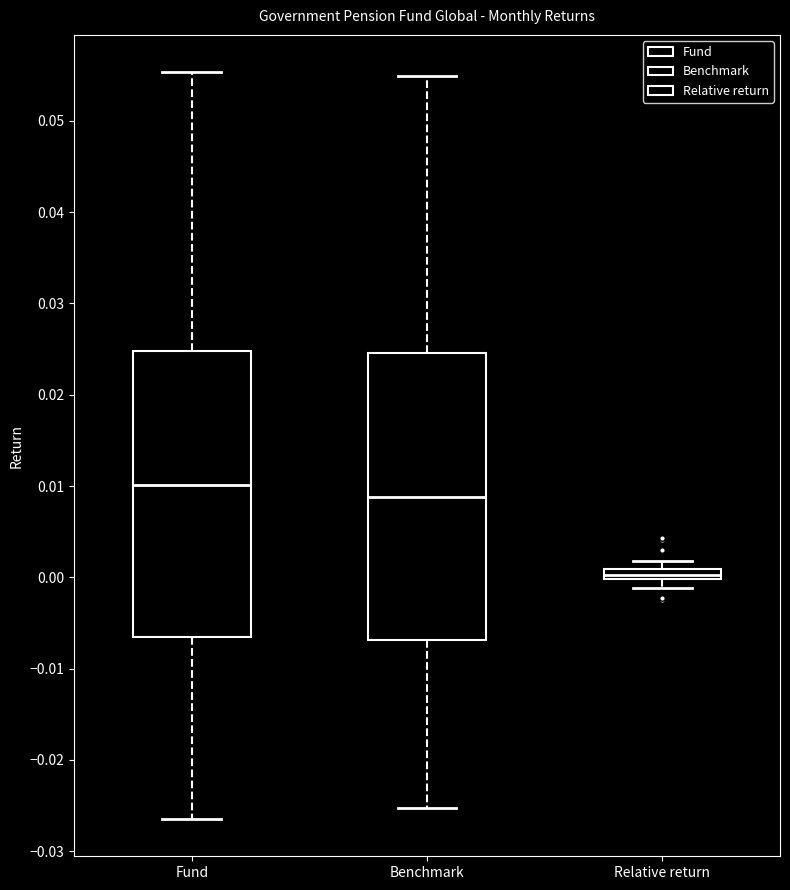

Where is the lower edge of the box for Benchmark on the y-axis? The values are not printed on the chart, so give them approximately, as read against the axis.

-0.007